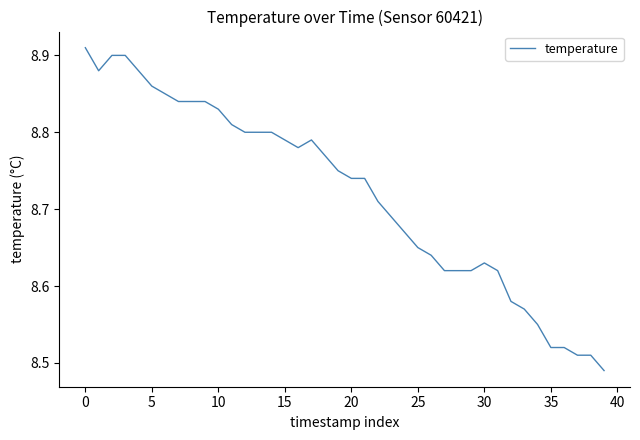

What is the difference between the maximum and minimum values?

0.4